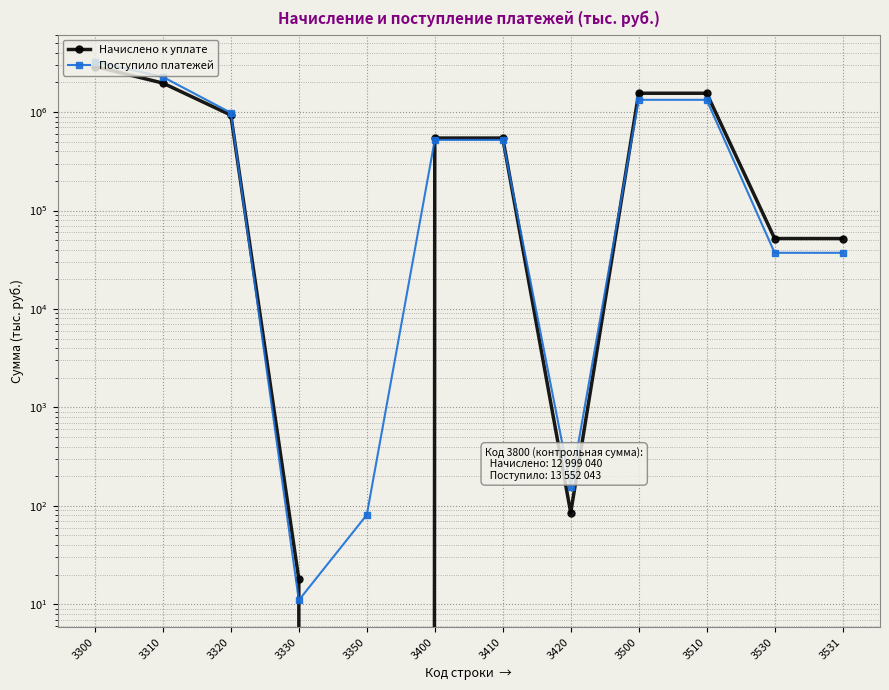

How many times do Поступило платежей and Начислено к уплате cross each other?

5